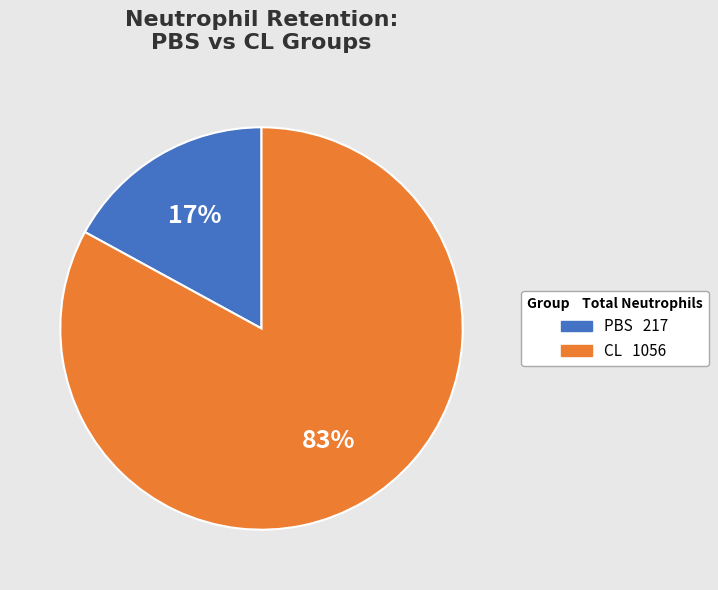

To the nearest percent, what is the average slice percentage?

50%